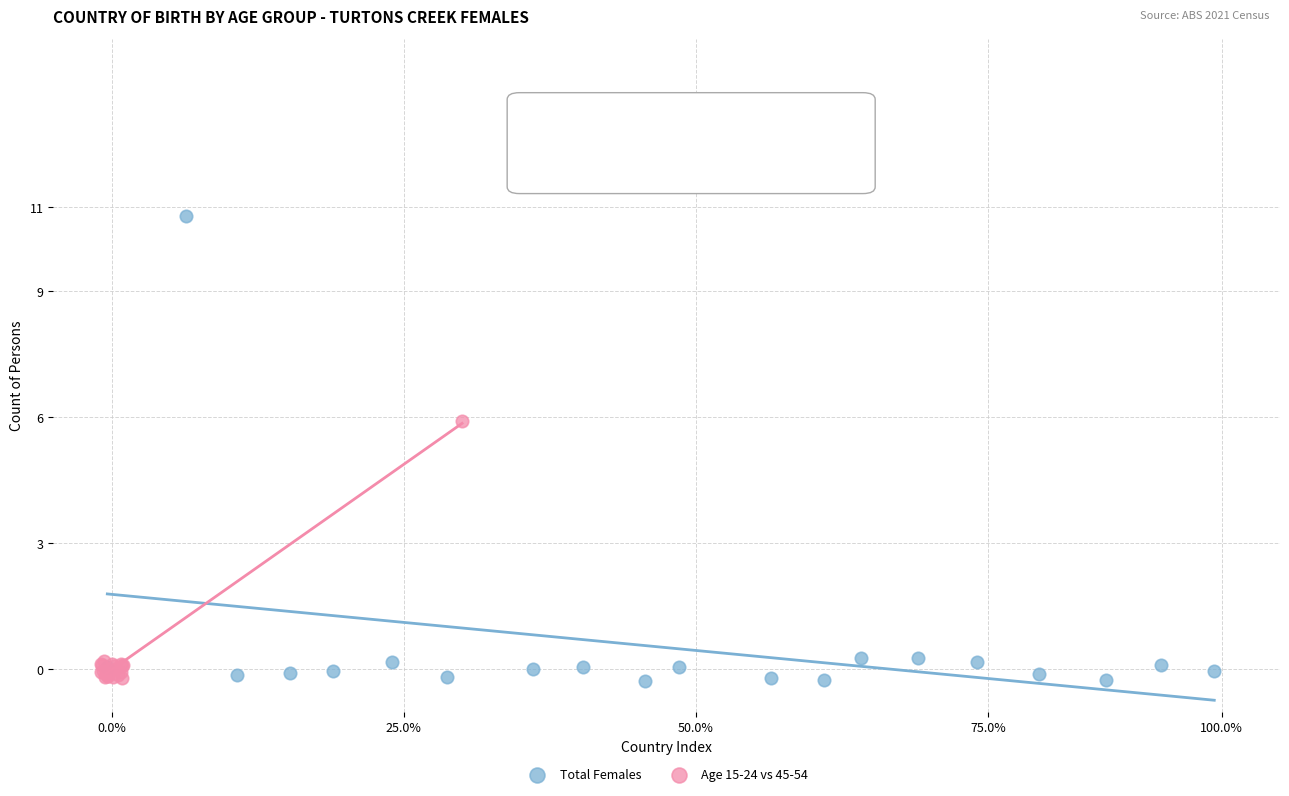

What are all the series names shown in the legend?

Total Females, Age 15-24 vs 45-54